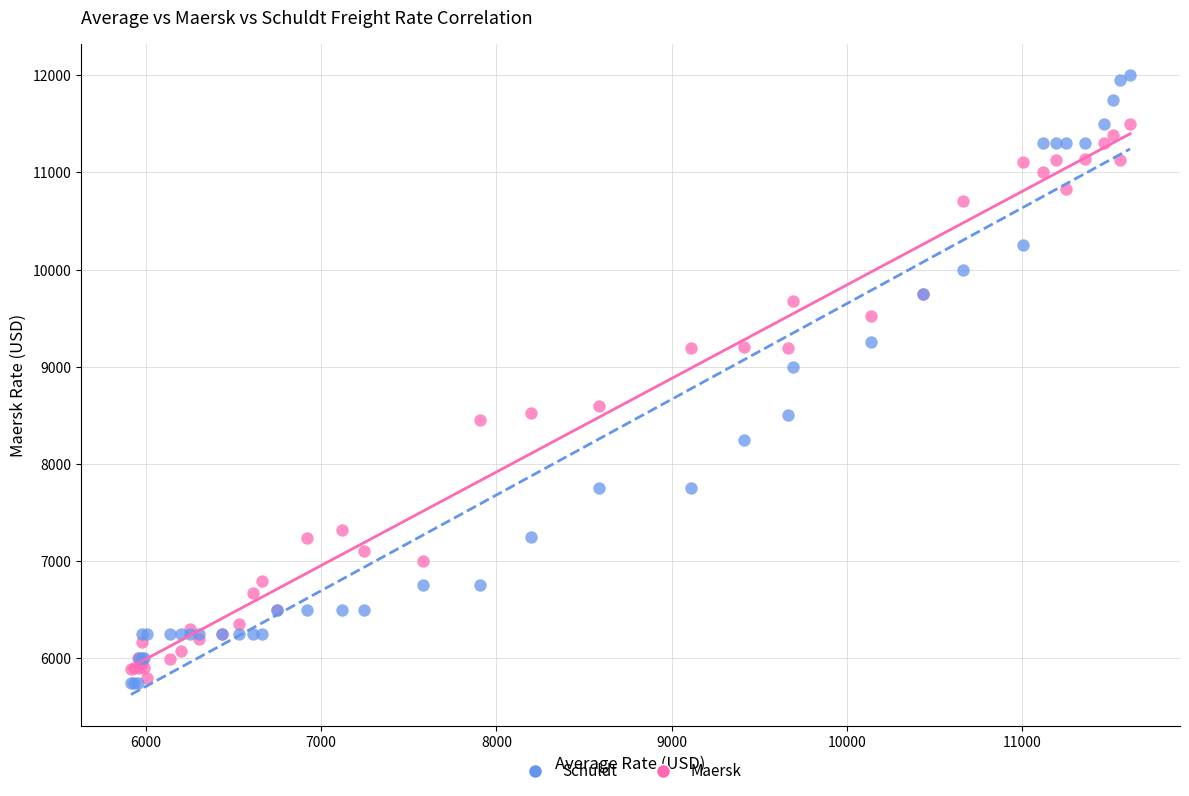

Across all series, what Y value is closest to 8875?

9000